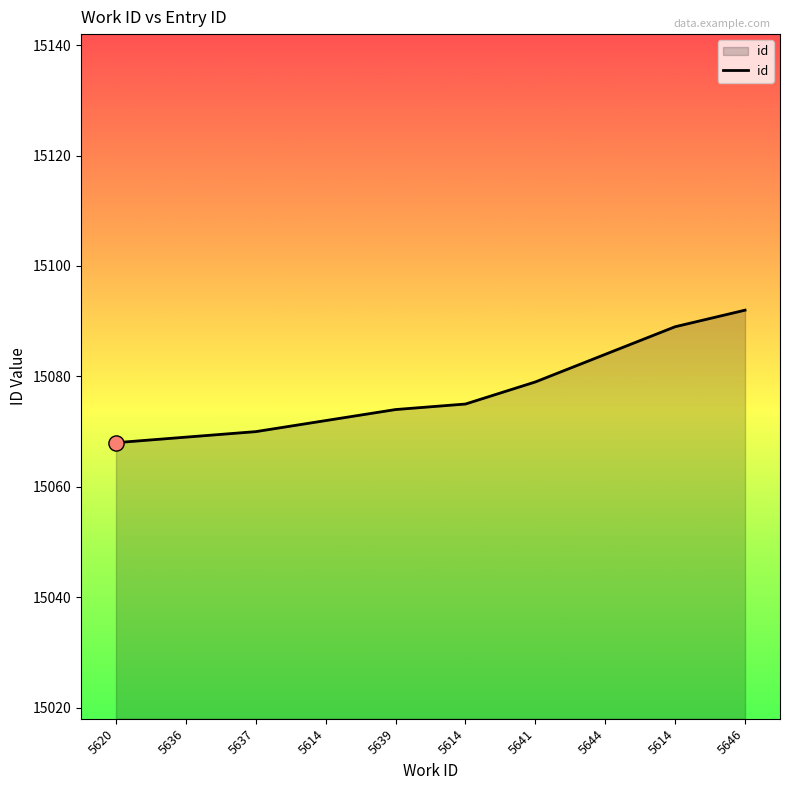

Approximately how many times larger is the value at 5614 compared to 5637?

1.0